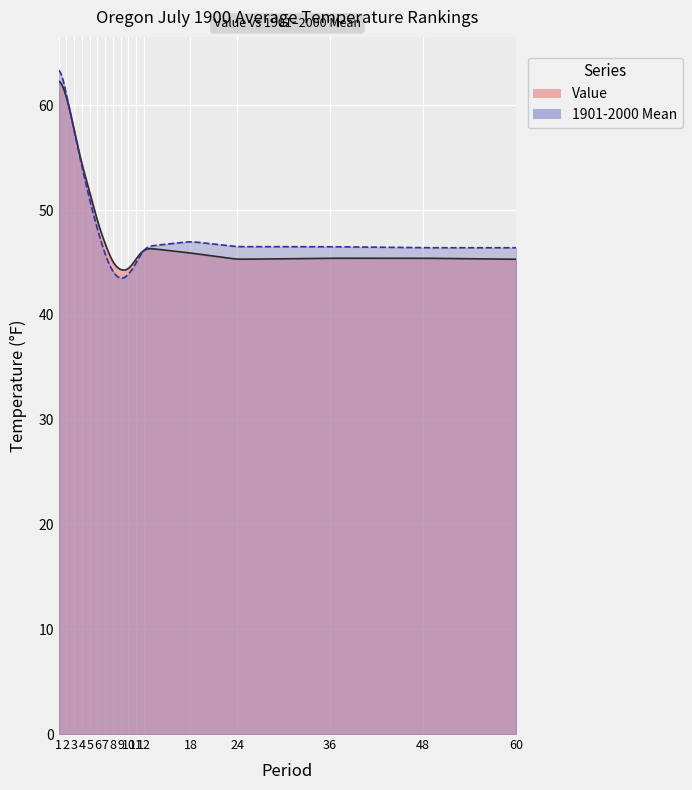

Where does the Value series first go above 45?

1